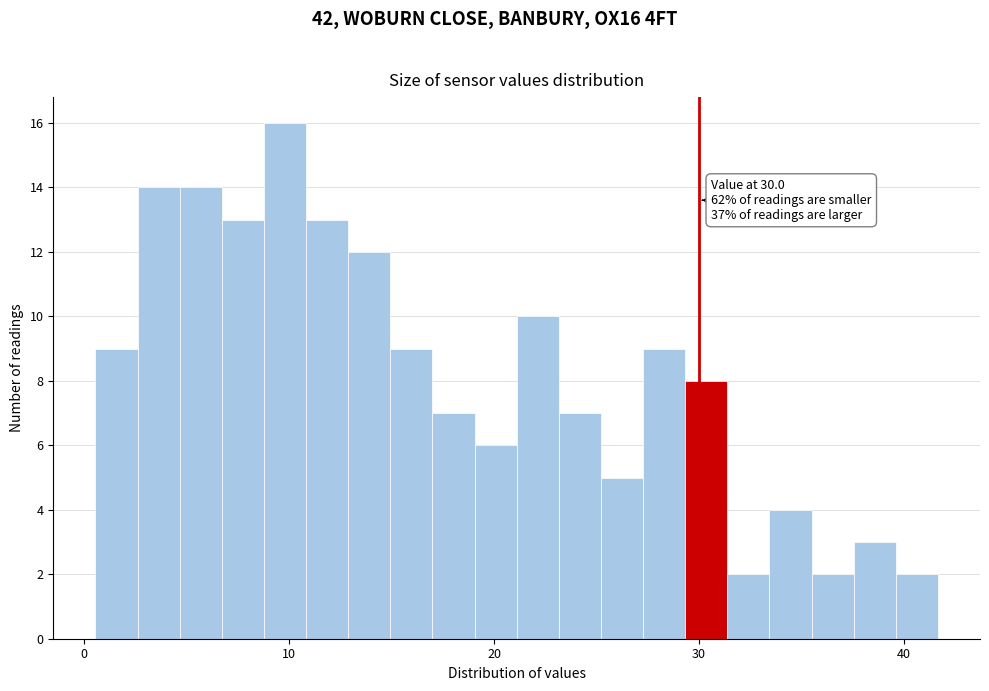

Around what value on the x-axis is the tallest bar? Give the approximate position of its centre, as read against the axis.

10